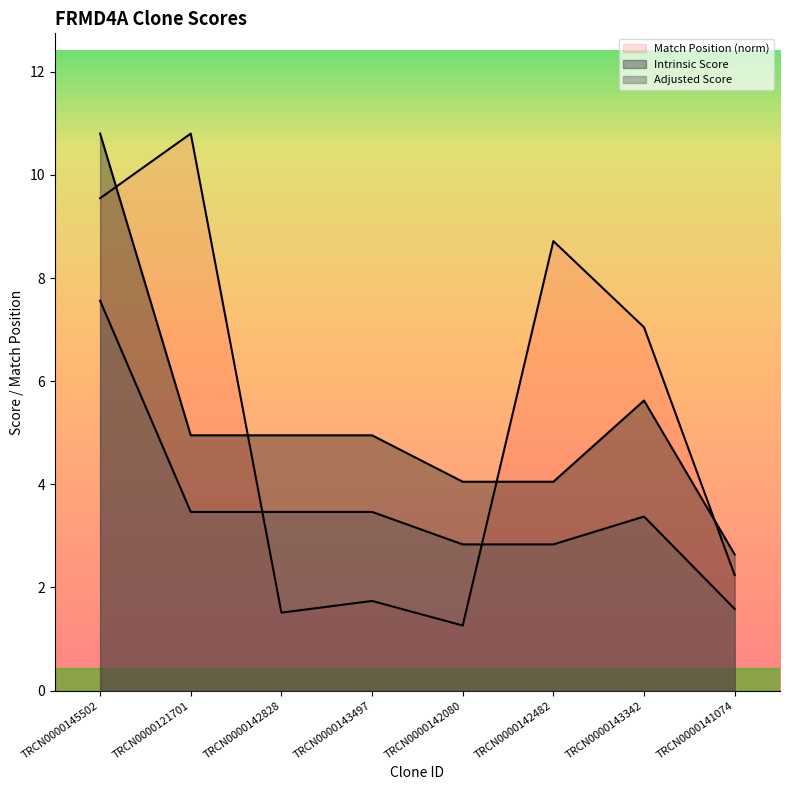

Where is the first local maximum for Intrinsic Score?

TRCN0000143342